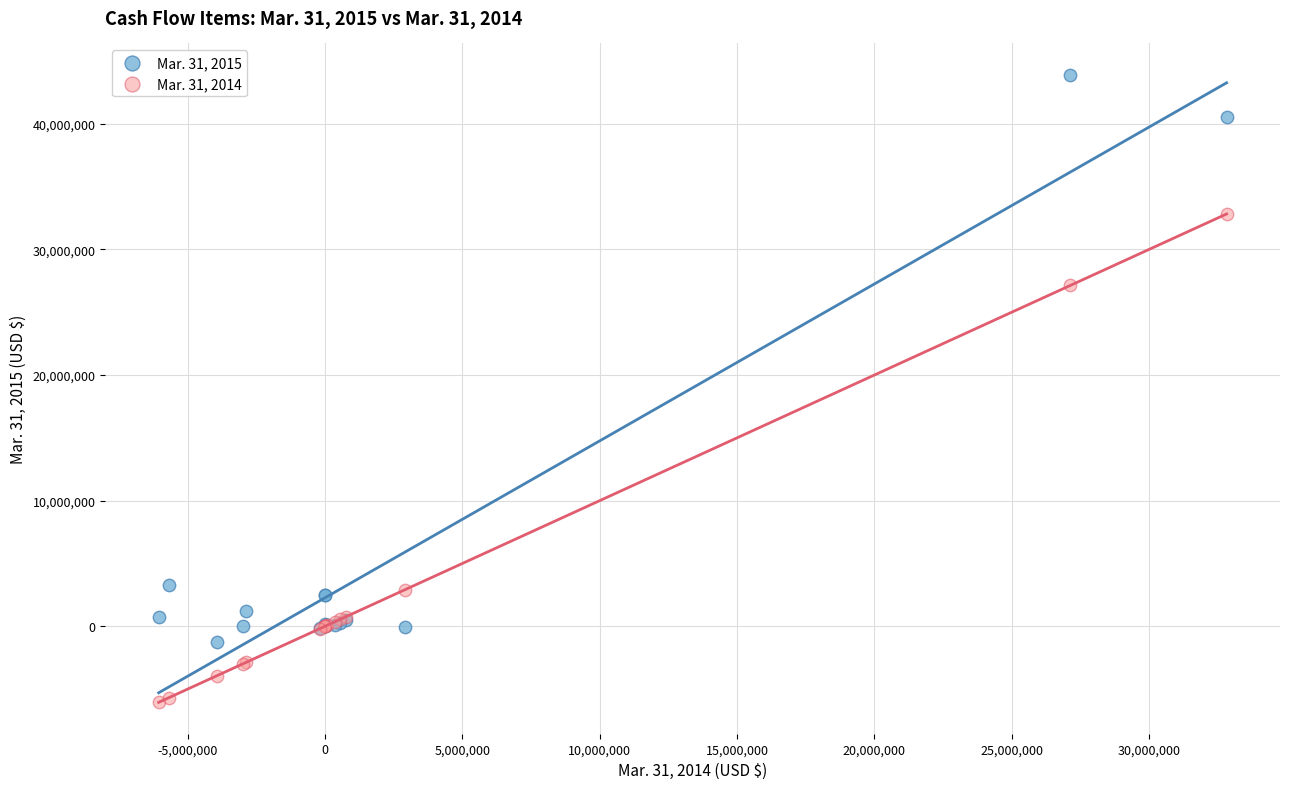

Which series contains the highest Y value?

Mar. 31, 2015